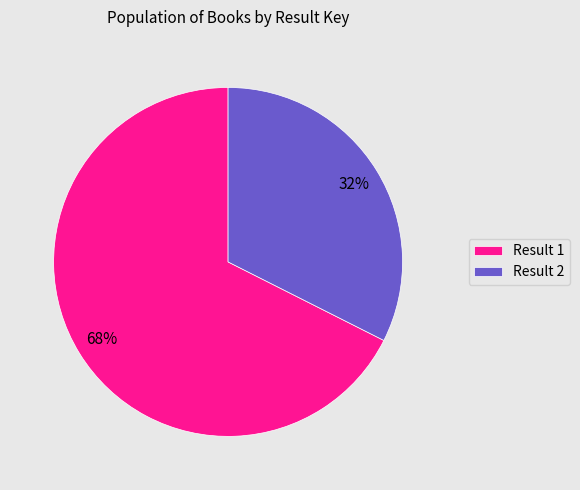

To the nearest percent, what is the average slice percentage?

50%